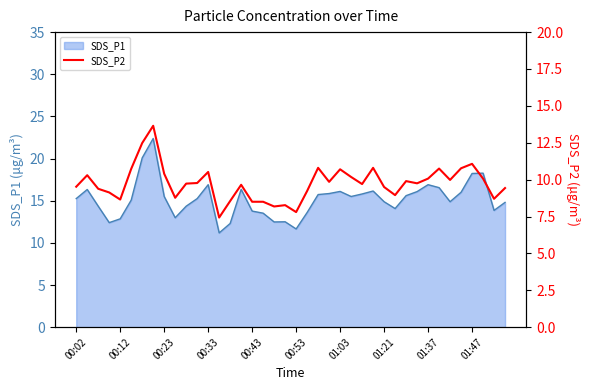

The SDS_P1 series shows 26.9 at 01:37. True or false?

False